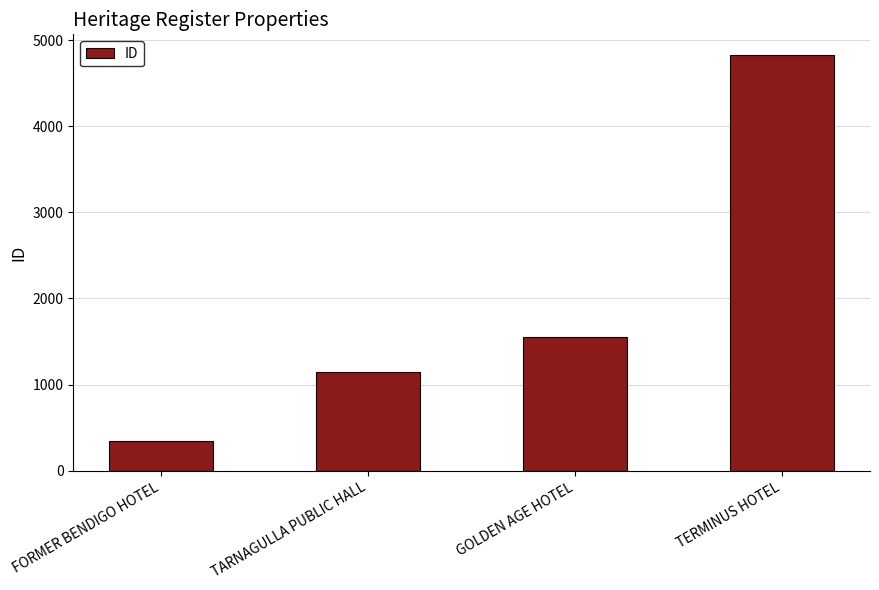

What position from the right is GOLDEN AGE HOTEL?

2